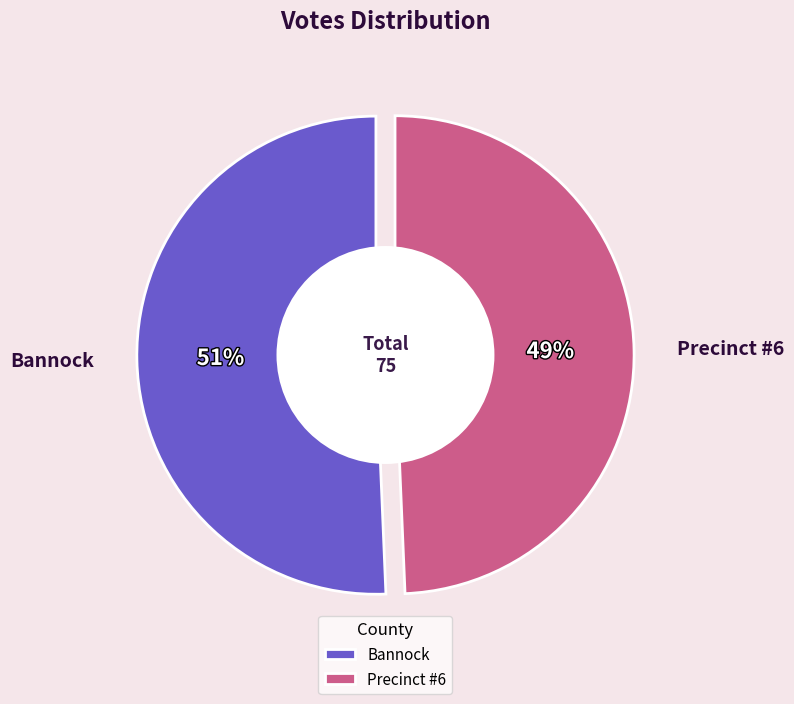

Which category accounts for the majority?

Bannock